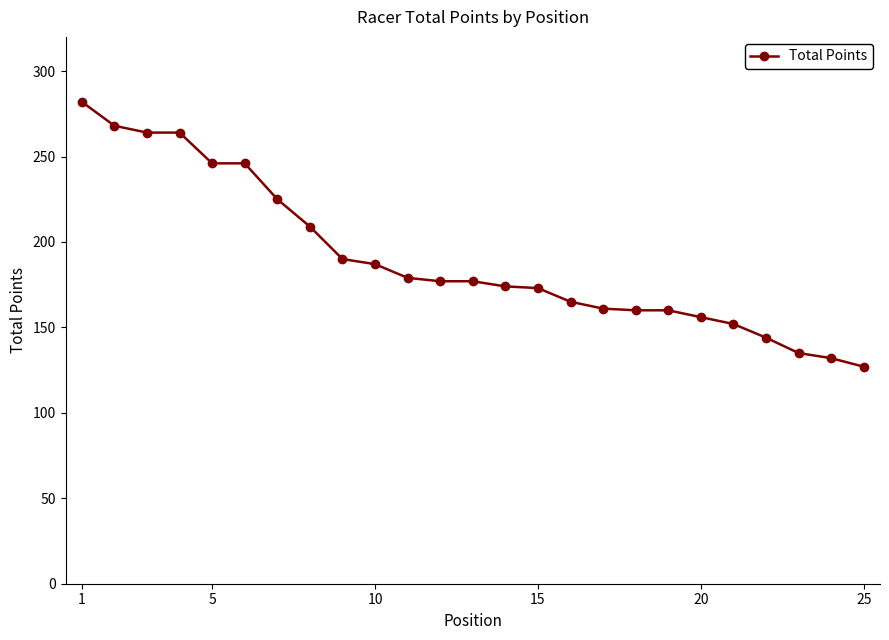

What is the value of the 11th point from the left?

179